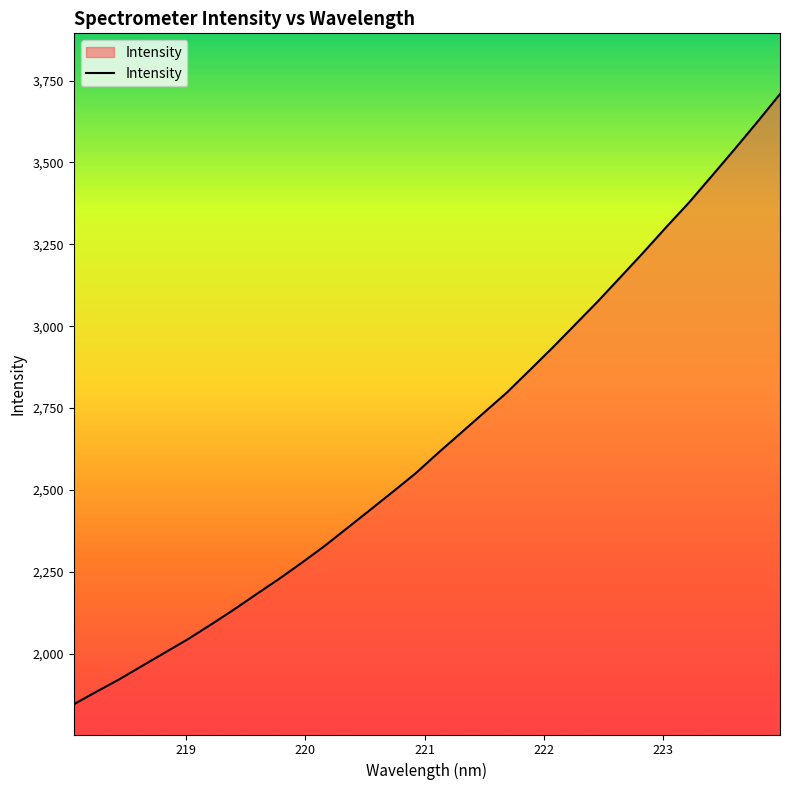

What is the minimum value shown in the chart?

1845.0